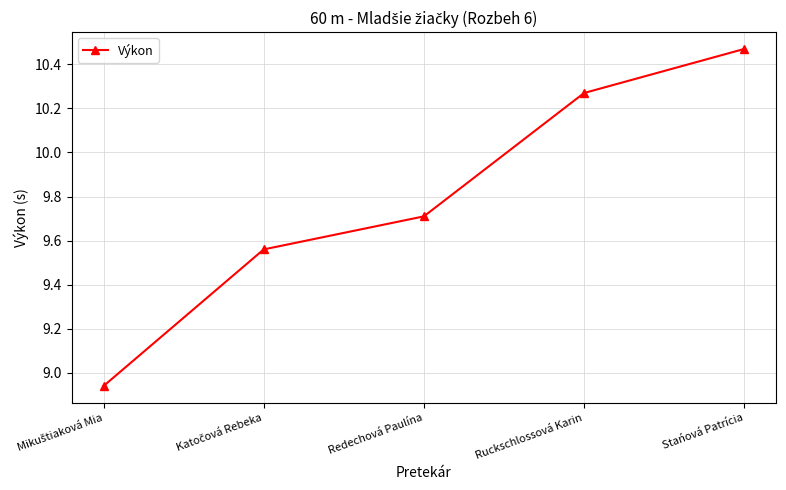

How many lines are shown in the chart?

1